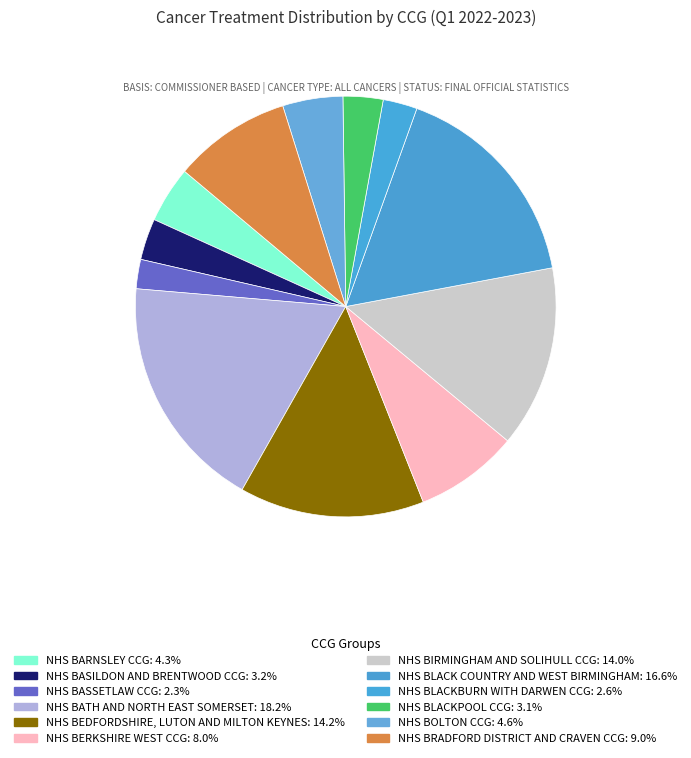

Which category has the biggest portion of the pie?

NHS BATH AND NORTH EAST SOMERSET